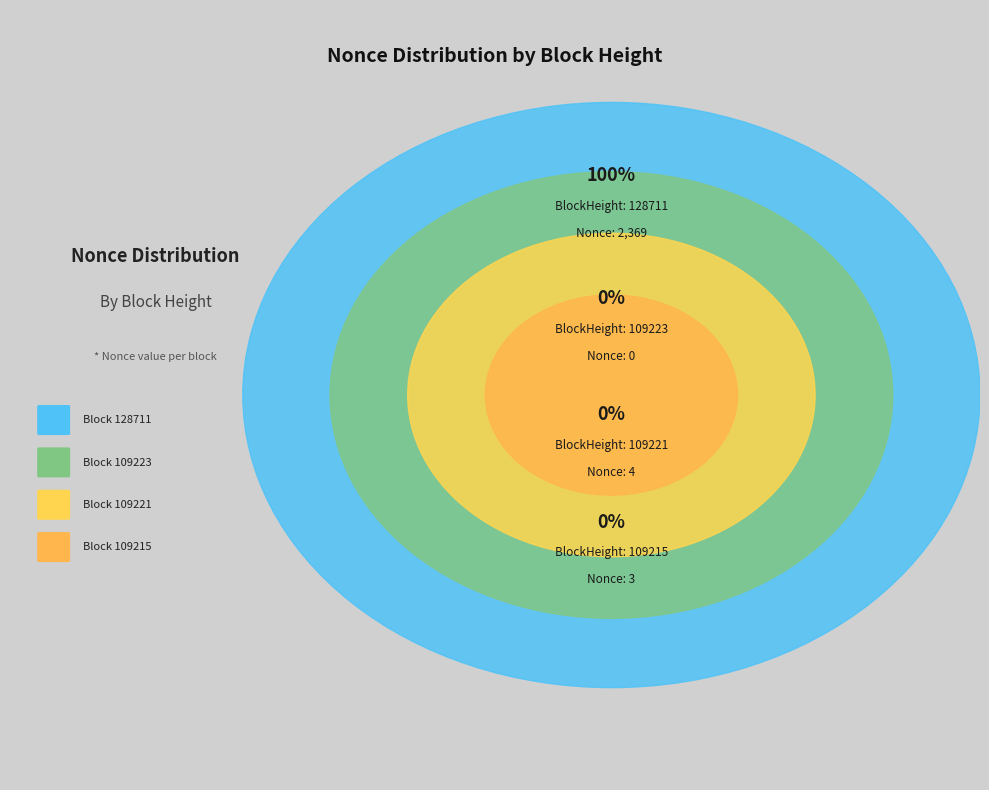

Which category accounts for the majority?

128711